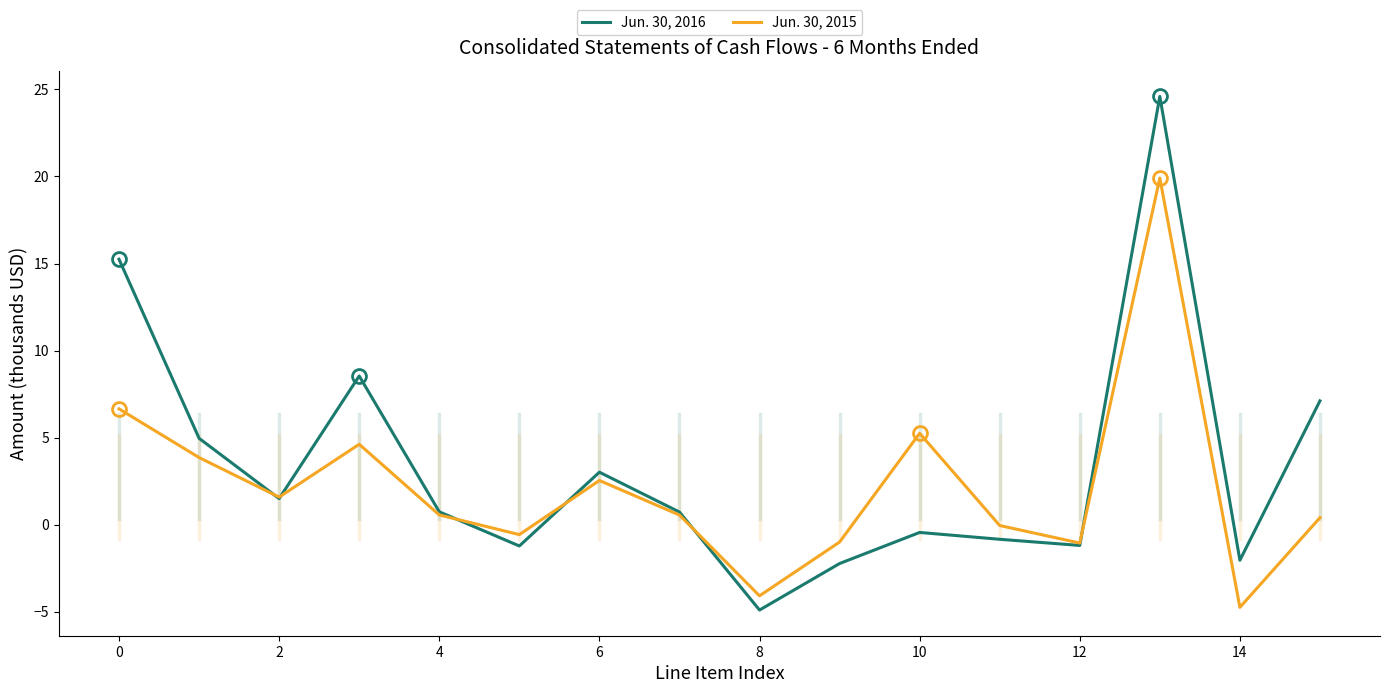

What is the minimum value for Jun. 30, 2015?

-4.7